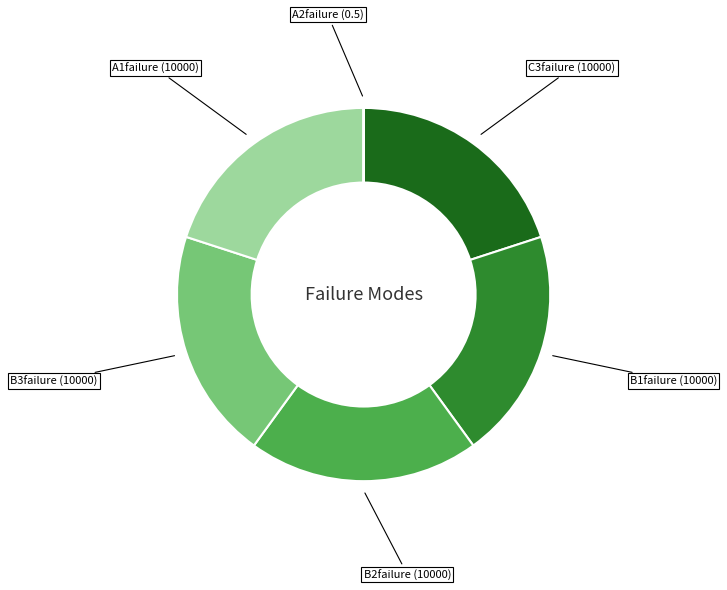

Is there any slice that represents more than half of the pie?

No